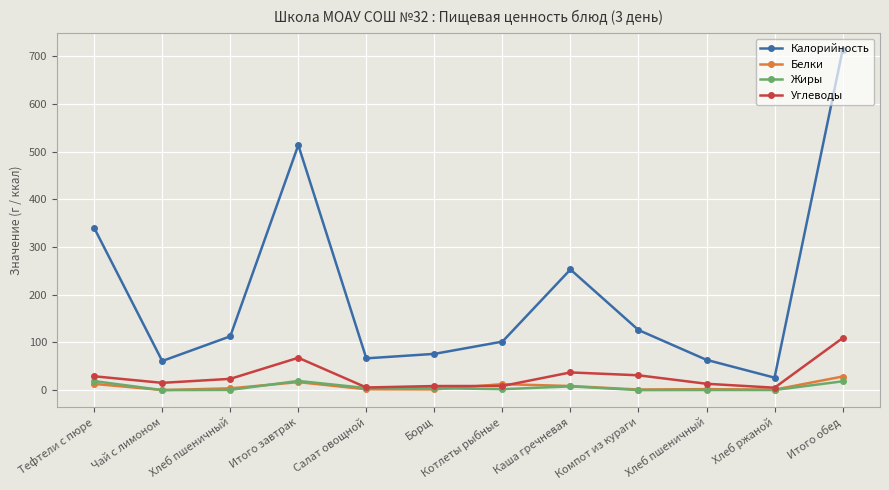

How many data points in Углеводы are less than 23?

6